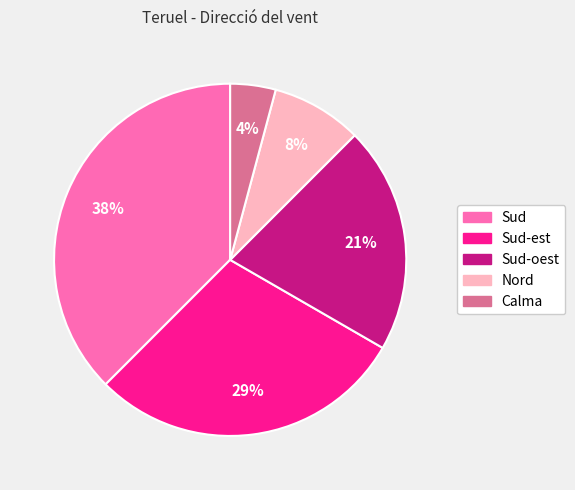

True or false: Sud accounts for 48% of the total.

False